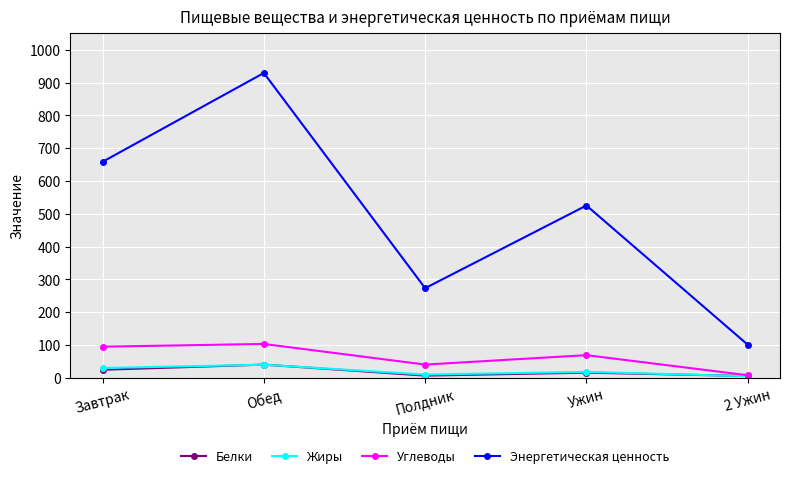

What is the value of the Жиры point at the 1st from the left?

29.9